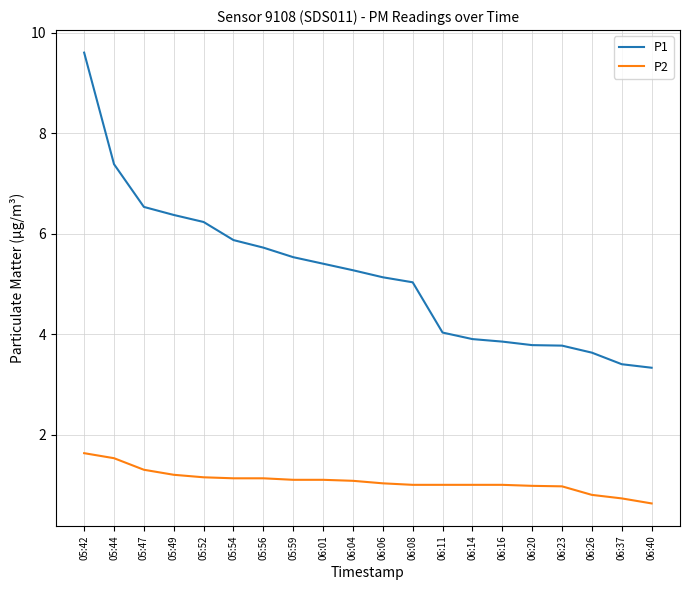

At which label is P1 closest to 6?

05:54